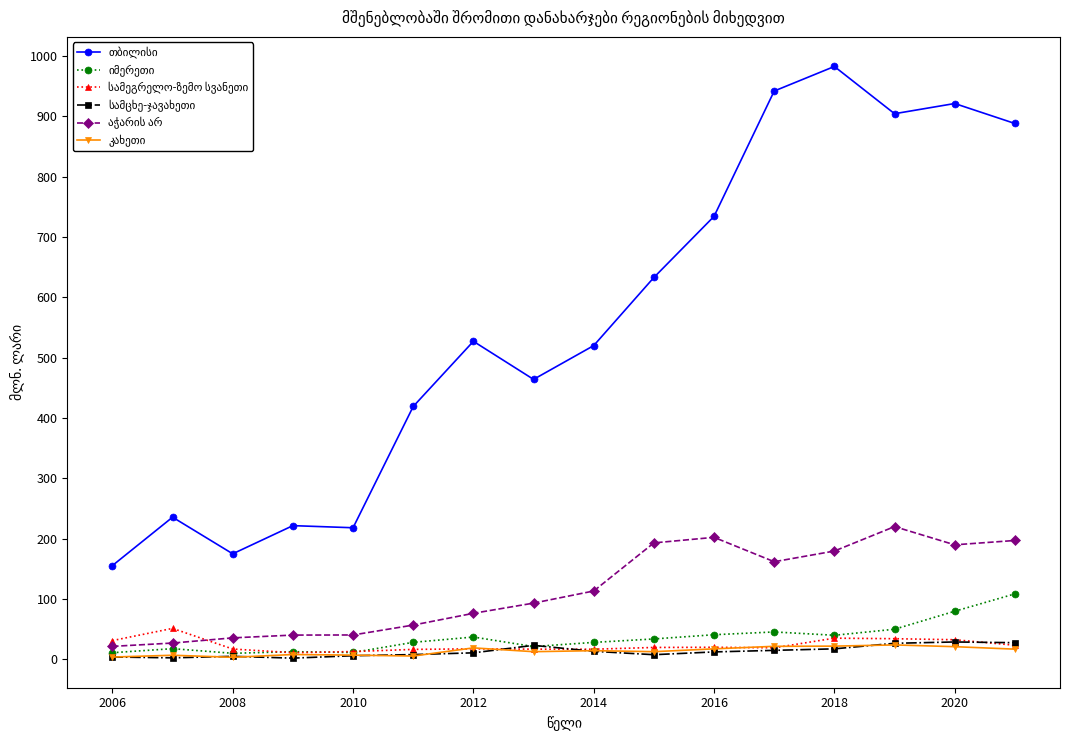

Count the number of data series in this chart.

6